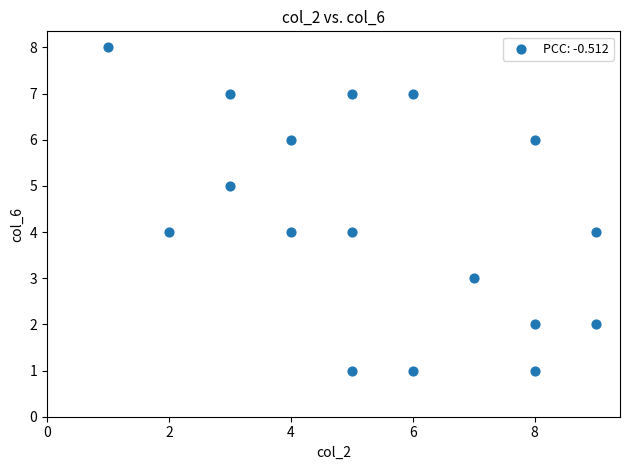

What is the range of Y values (max minus min)?

7